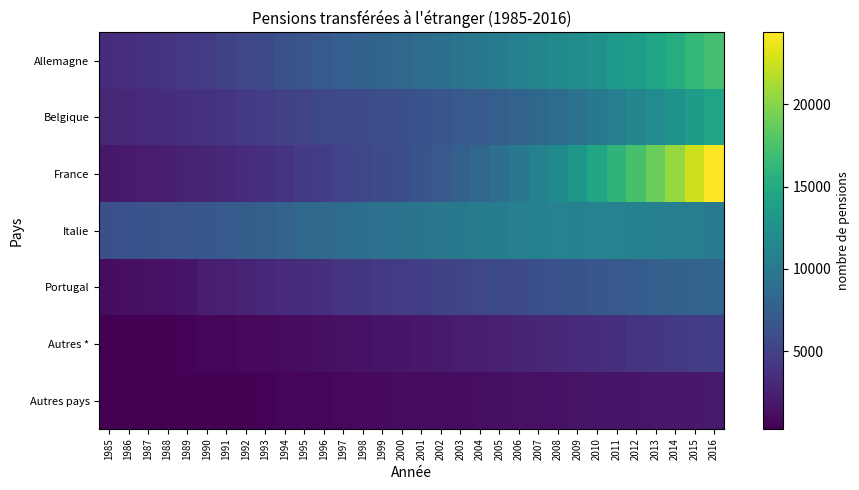

Rank the series by their maximum value, from lowest to highest.

Autres pays, Autres *, Portugal, Italie, Belgique, Allemagne, France